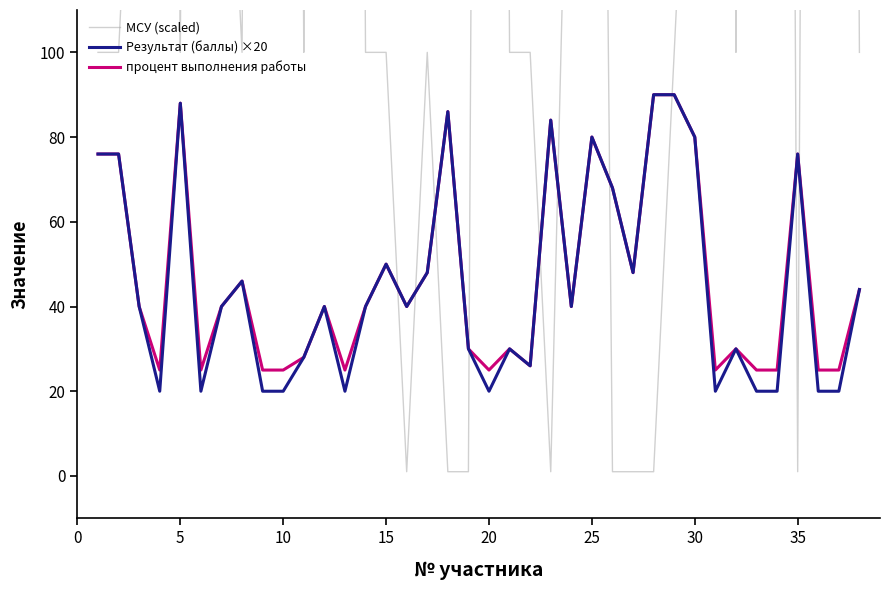

What is the highest value of the процент выполнения работы series?

90